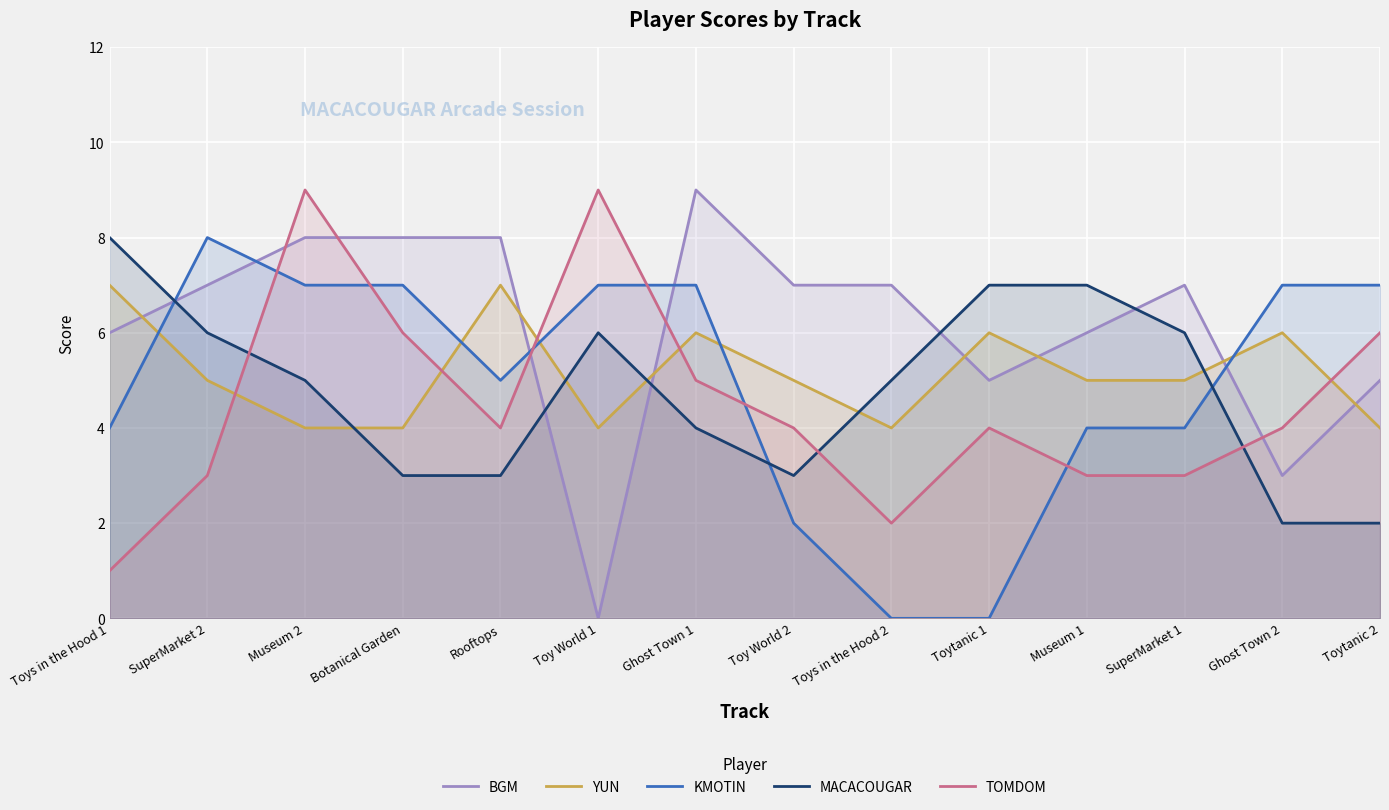

List the series in order of their peak value, highest first.

BGM, TOMDOM, KMOTIN, MACACOUGAR, YUN